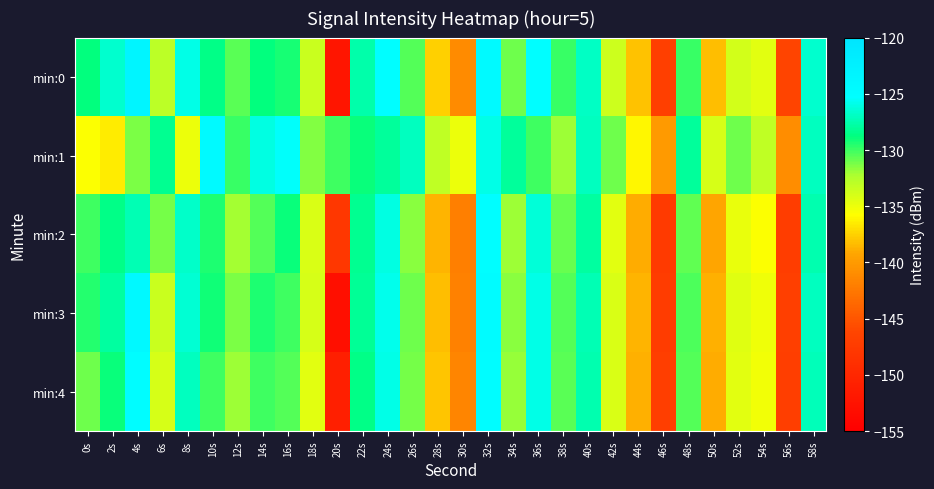

Which series changed the most between 10s and 46s?

min:0